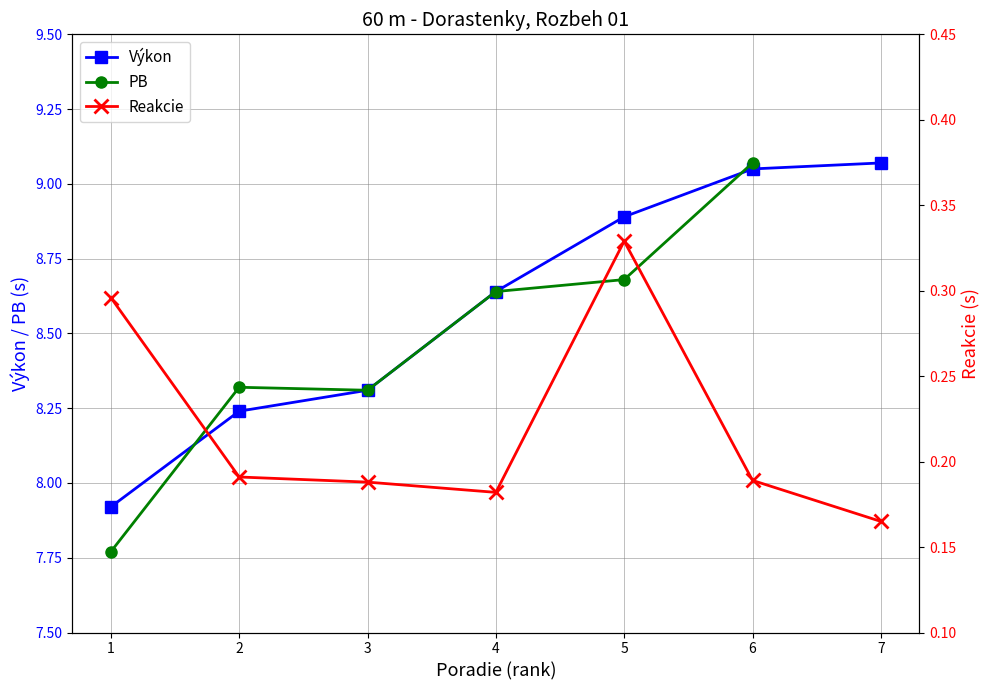

What is the difference between the Reakcie values at 5 and 6?

0.1